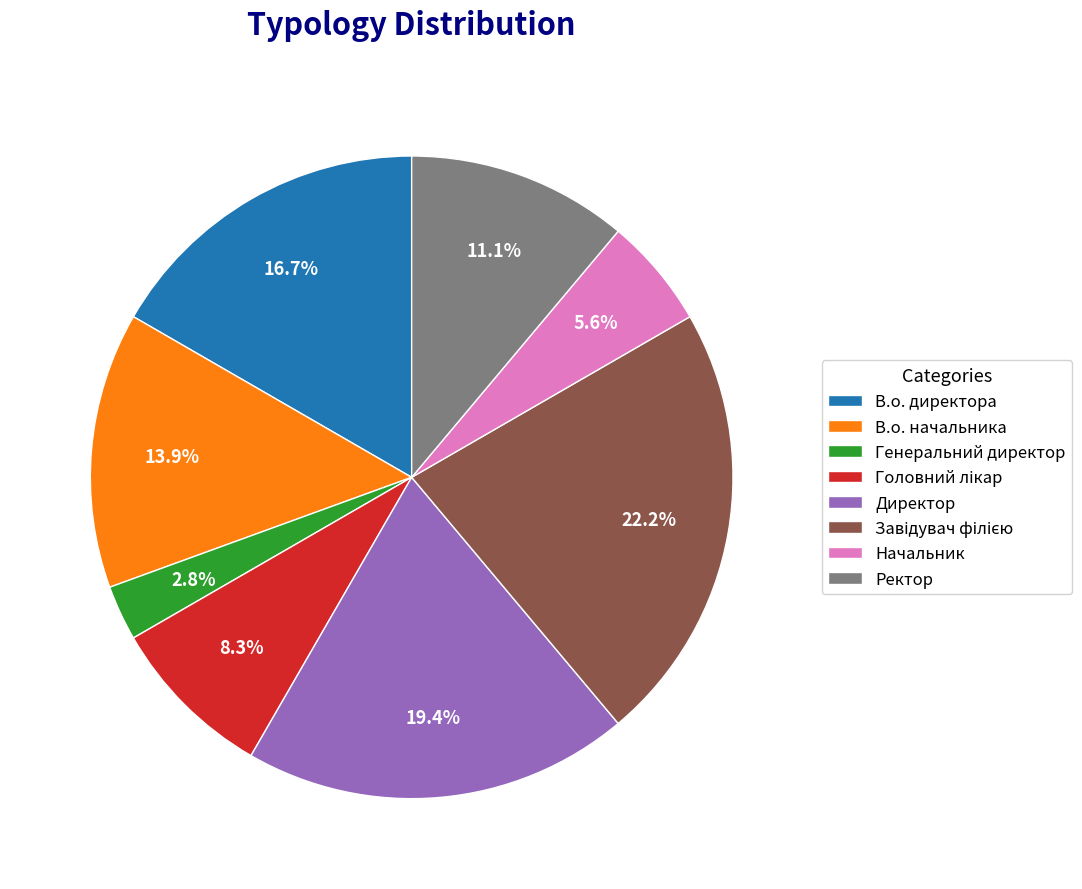

The Начальник slice represents 6% of the pie. True or false?

True